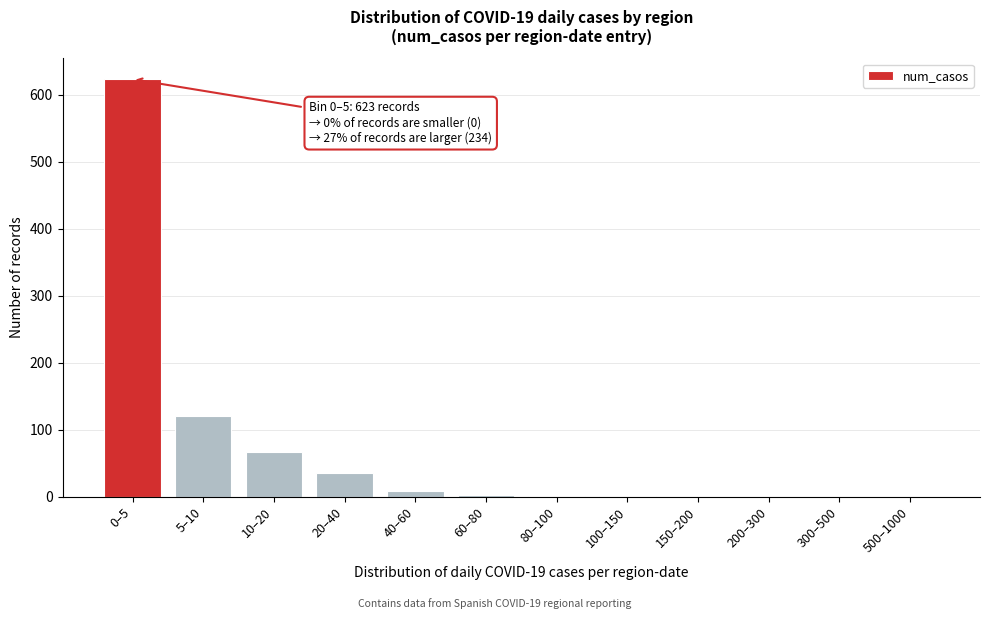

The value at 500–1000 is 0. True or false?

True